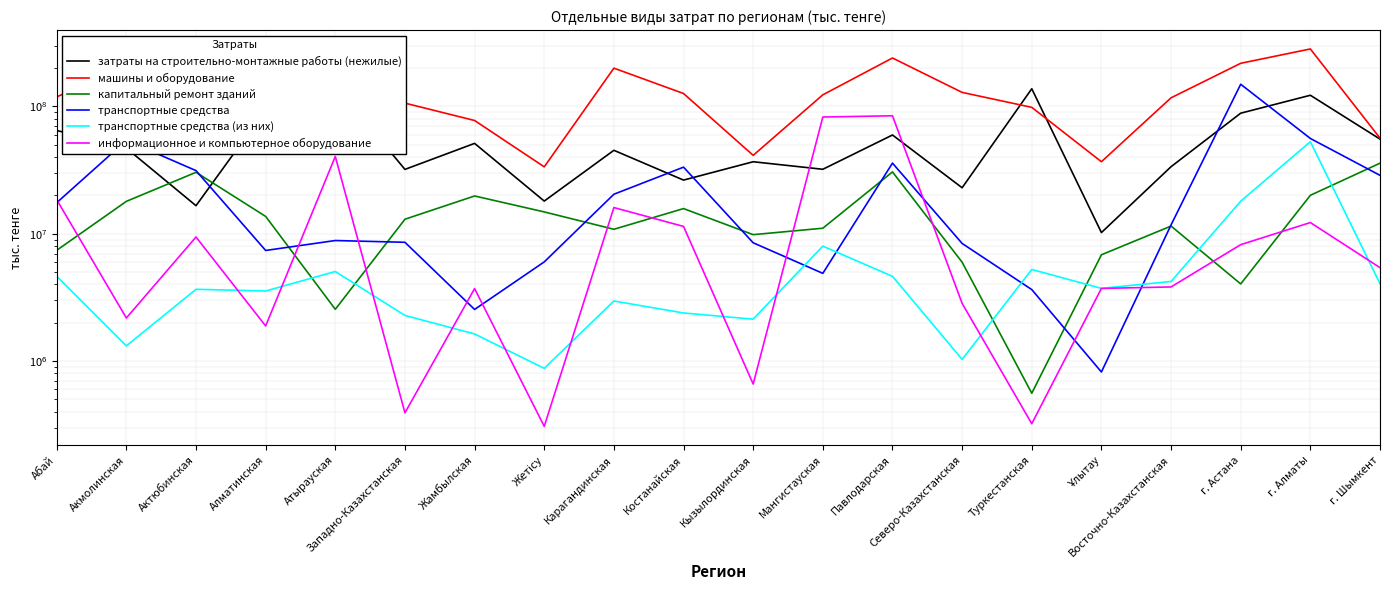

How many interior local peaks does the капитальный ремонт зданий series have?

5